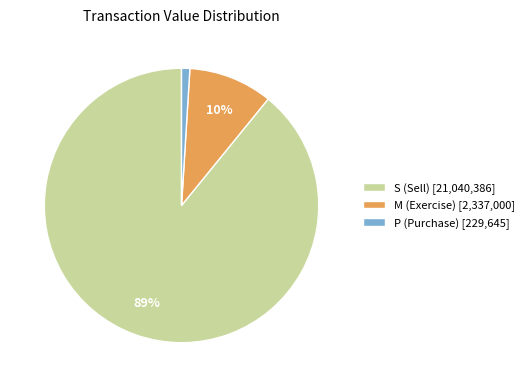

Combined, do P (Purchase) [229,645] and M (Exercise) [2,337,000] account for over 50%?

No